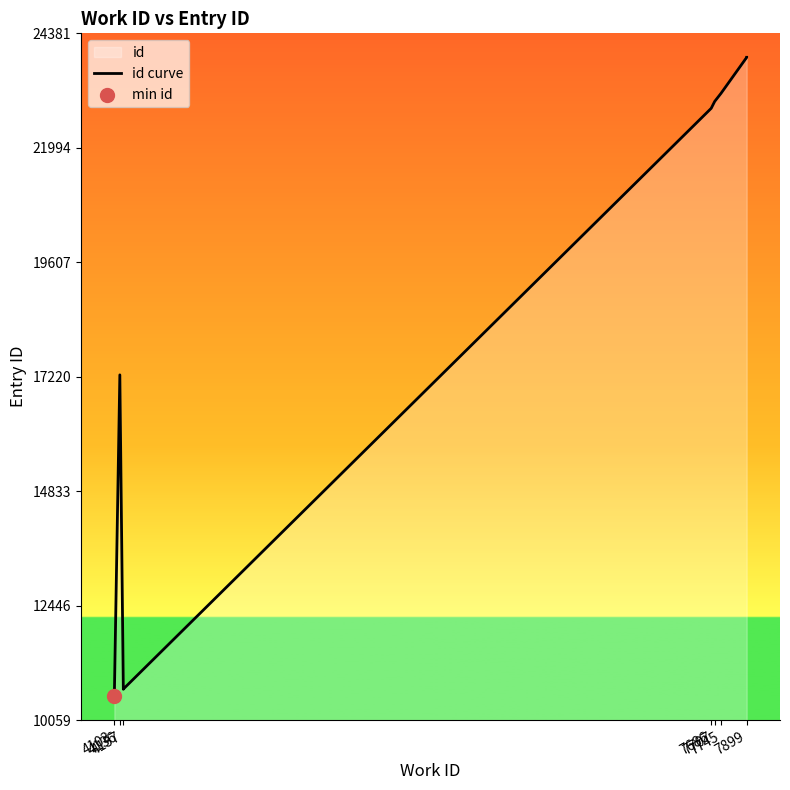

Which has a higher value, 4157 or 4157?

4157